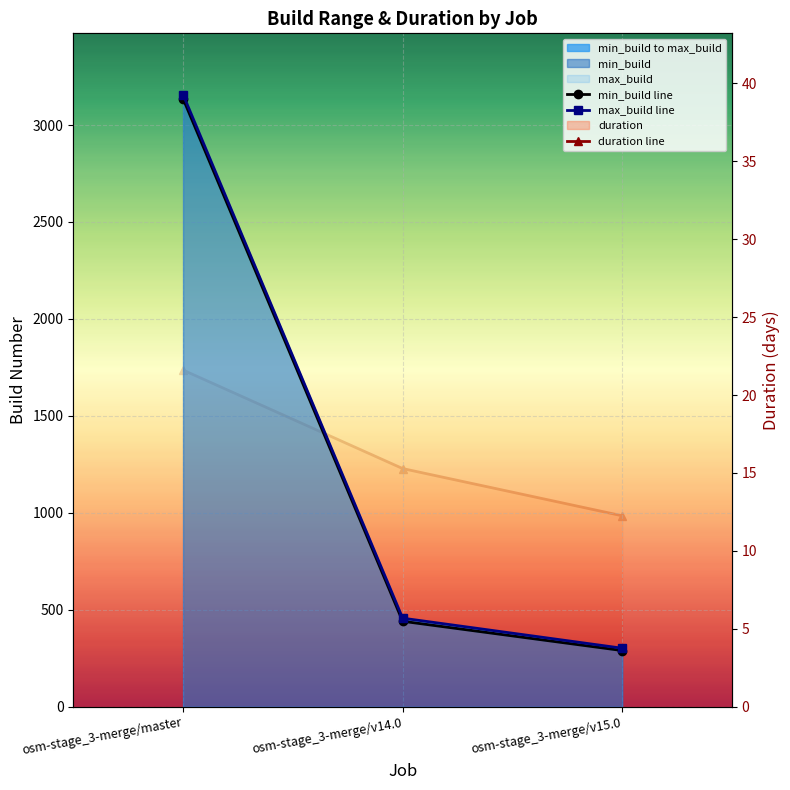

Reading left to right, list all the values displayed in this chart.

min_build line: 3136.0	441.0	290.0
max_build line: 3157.0	457.0	302.0
duration line: 21.6	15.3	12.3